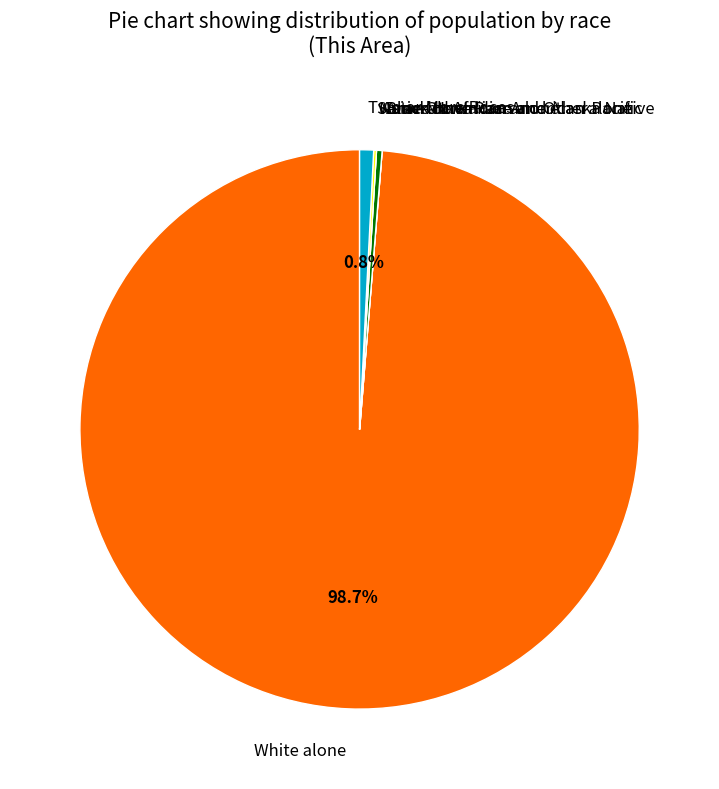

Does any single category account for the majority?

Yes